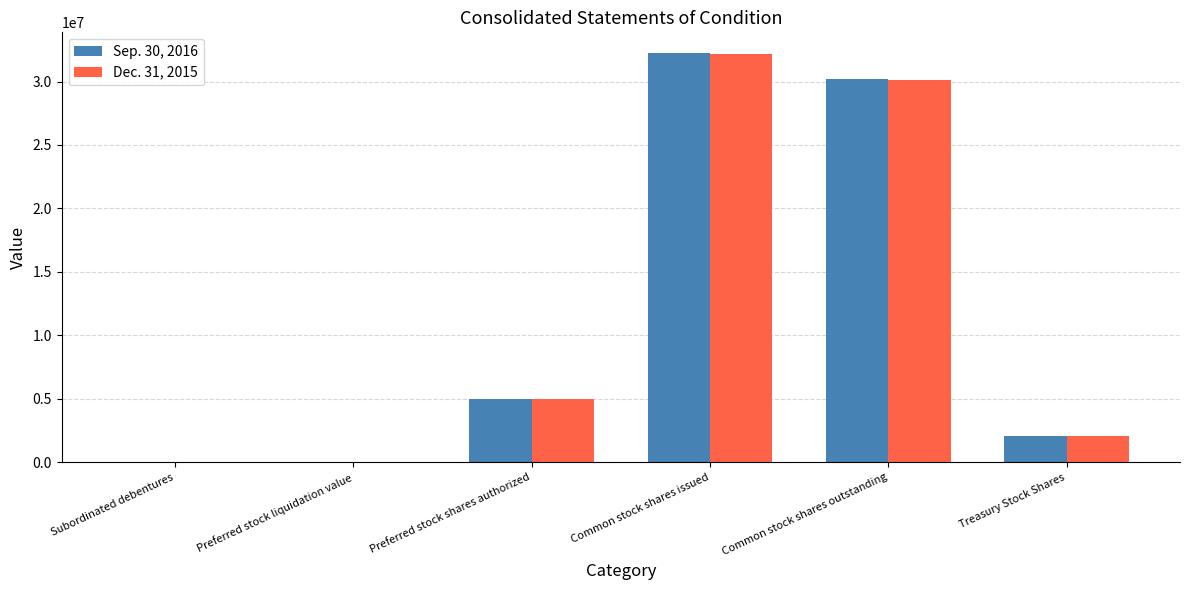

What is the total value across all series at Preferred stock shares authorized?

10000000